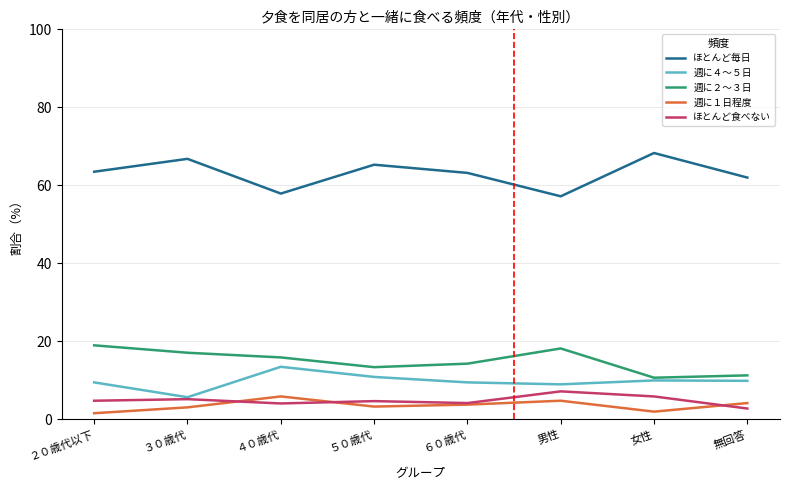

In 週に４～５日, how many points are lower than both neighbors (excluding endpoints)?

2